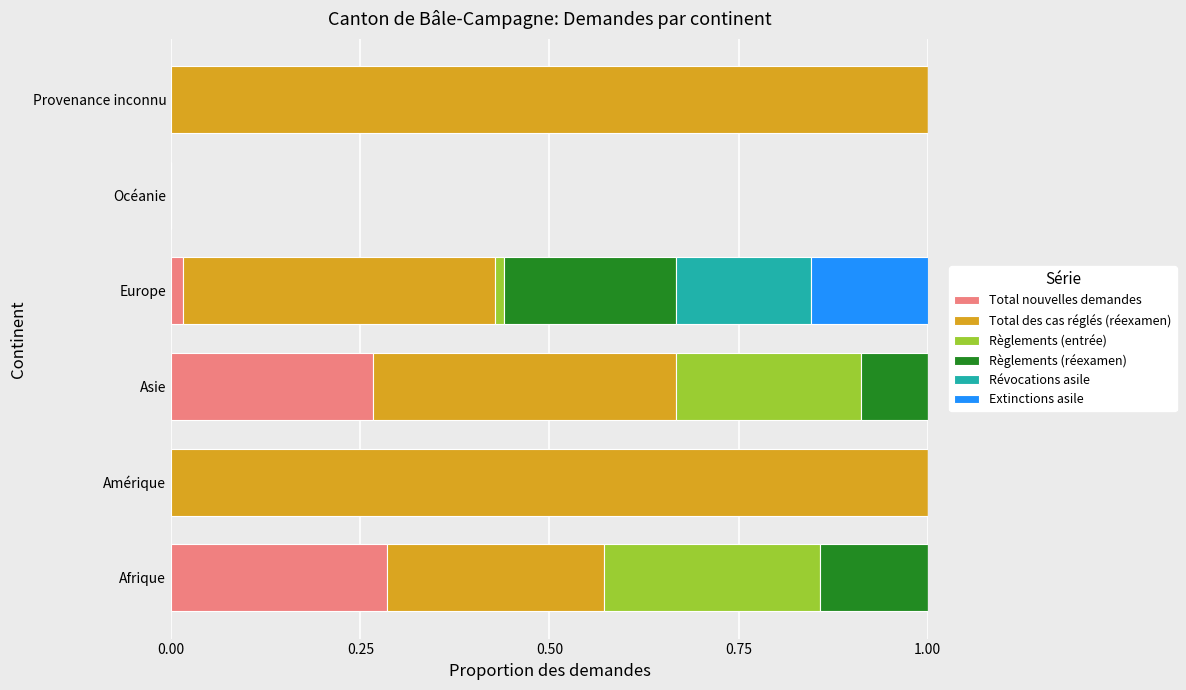

The Total nouvelles demandes series shows 0.4 at Afrique. True or false?

False